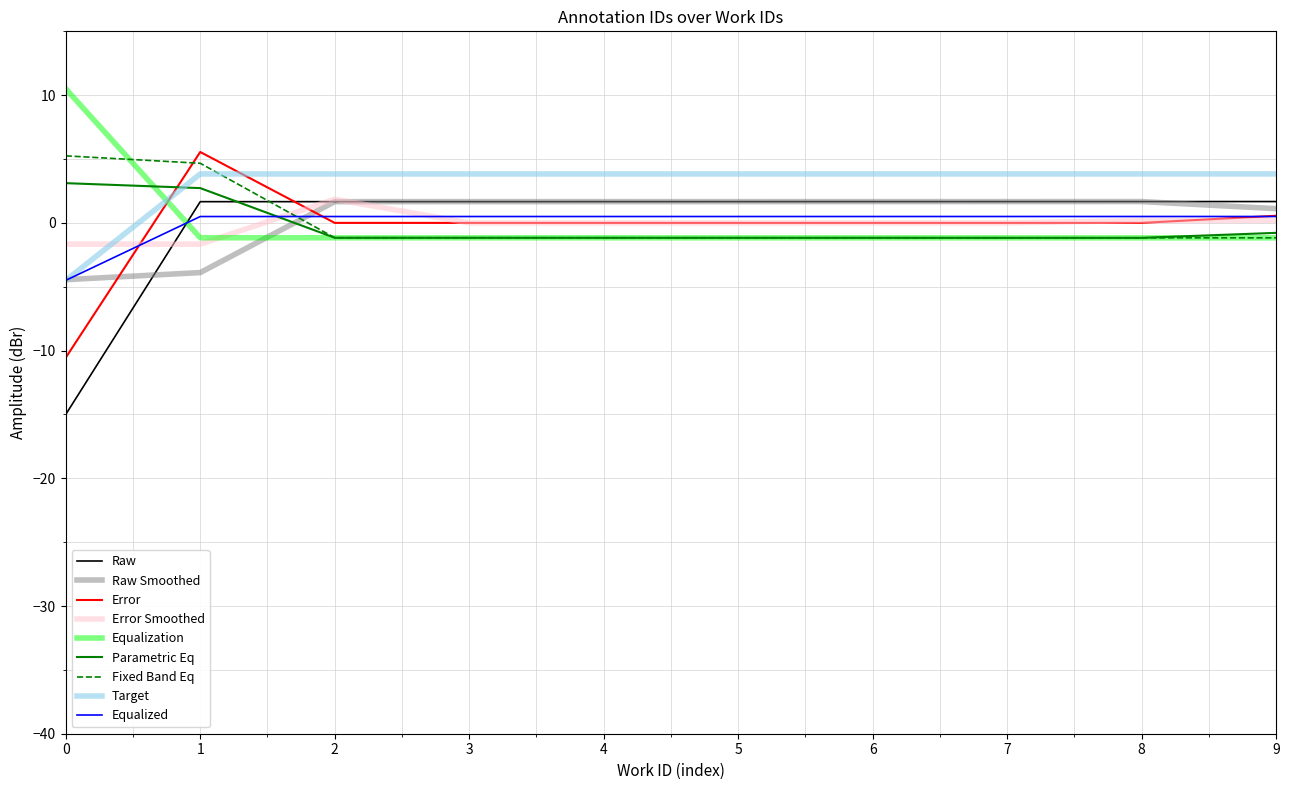

What is the greatest value displayed?

10.5